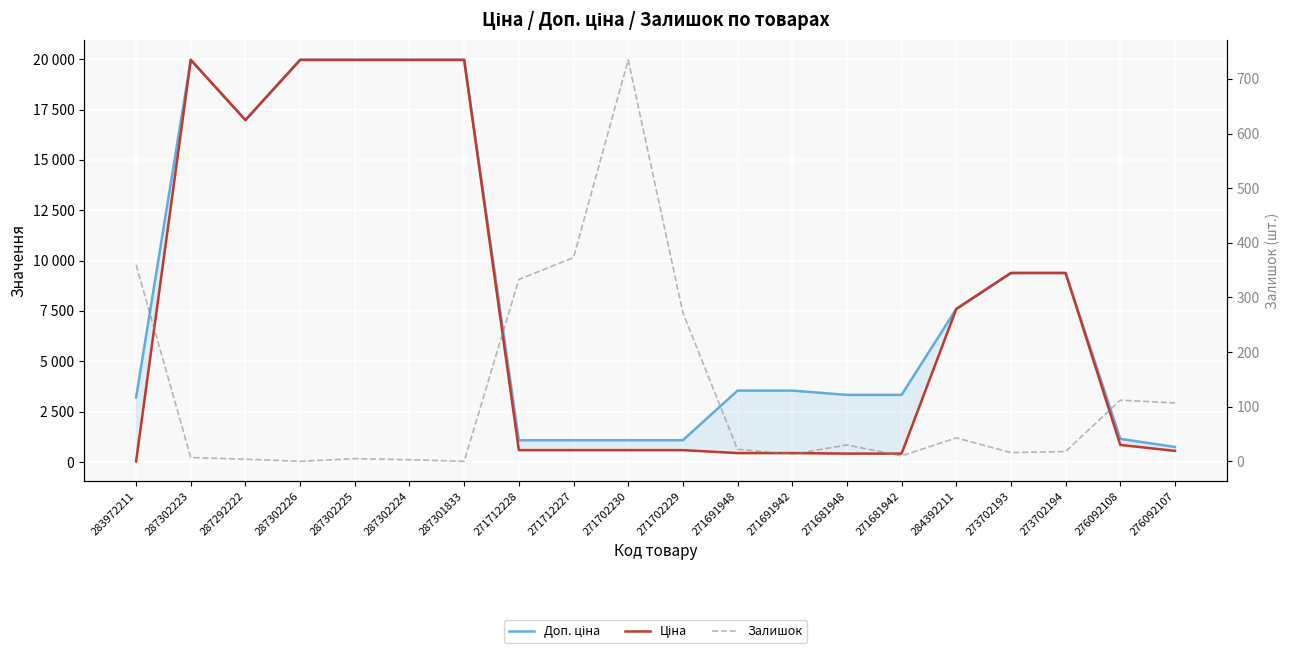

What position from the right is 271702230?

11